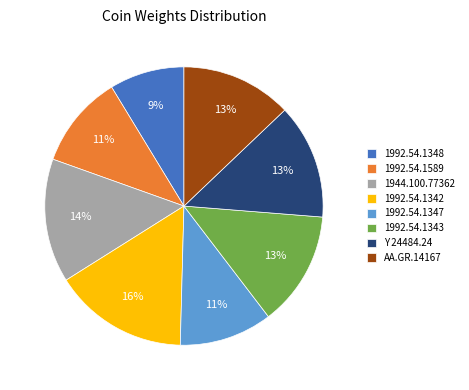

To the nearest percent, what percentage of the pie is 1992.54.1342?

16%